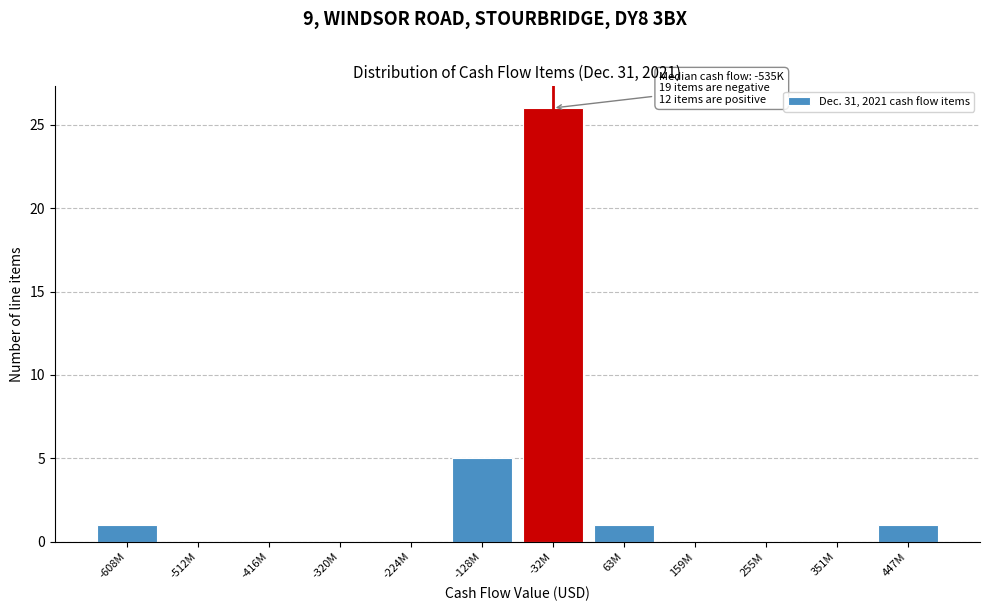

Reading left to right, list all the values displayed in this chart.

-608M=1	-512M=0	-416M=0	-320M=0	-224M=0	-128M=5	-32M=26	63M=1	159M=0	255M=0	351M=0	447M=1